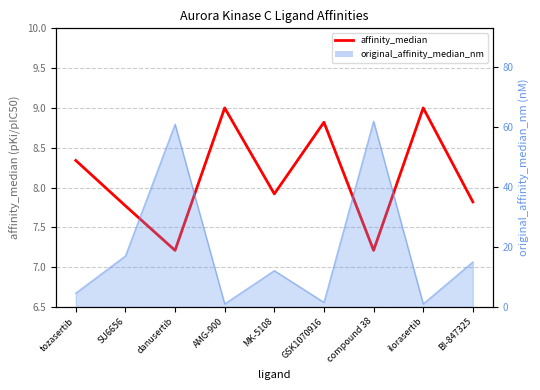

What is the value of the 6th point from the left?

8.8